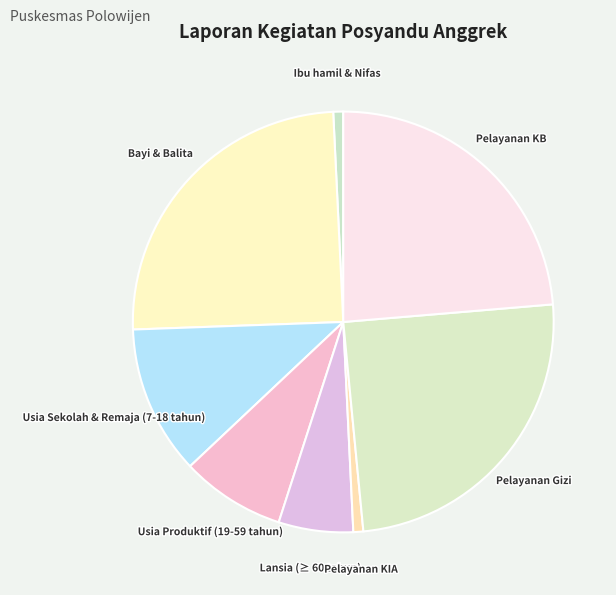

Combined, do Usia Produktif (19-59 tahun) and Bayi & Balita account for over 50%?

No